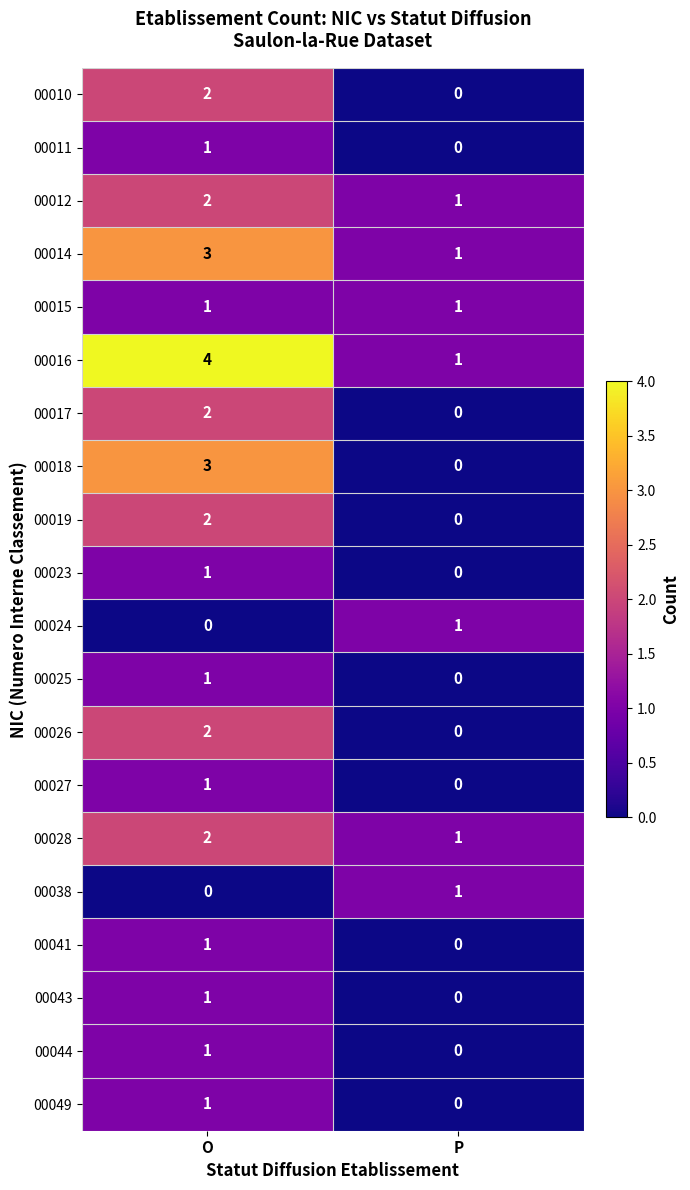

The value of 00044 at O is 1. True or false?

True